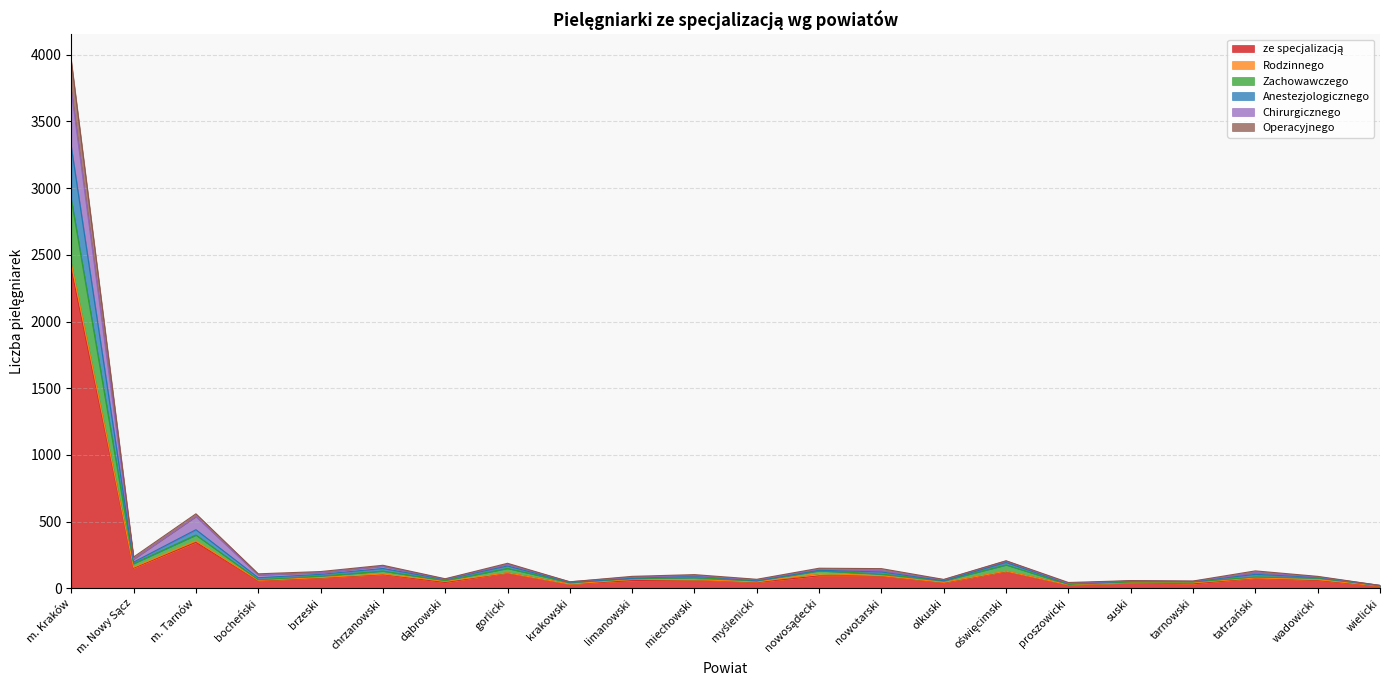

What is the total value across all series at wadowicki?

89